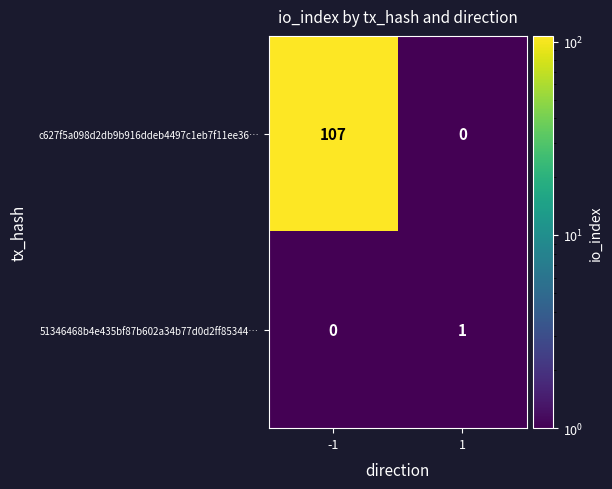

What is the difference between the c627f5a098d2db9b916ddeb4497c1eb7f11ee36… values at -1 and 1?

107